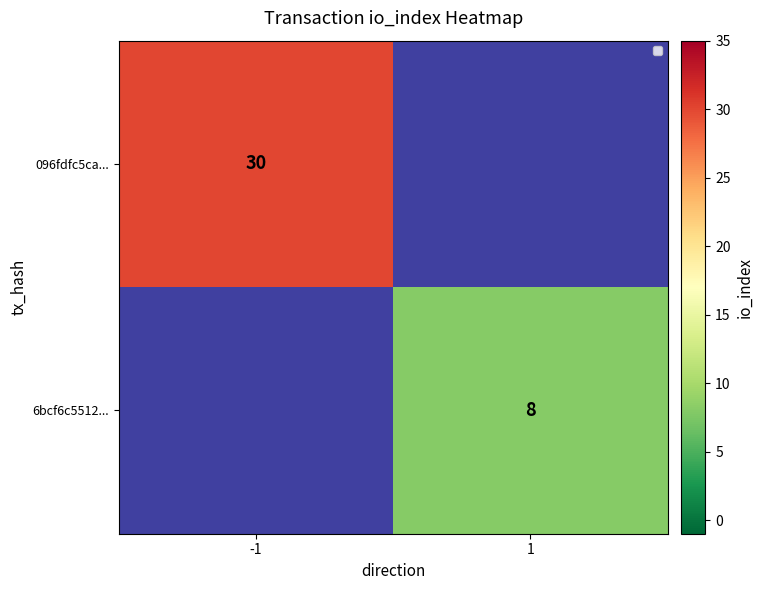

The value of 6bcf6c5512... at 1 is 8. True or false?

True